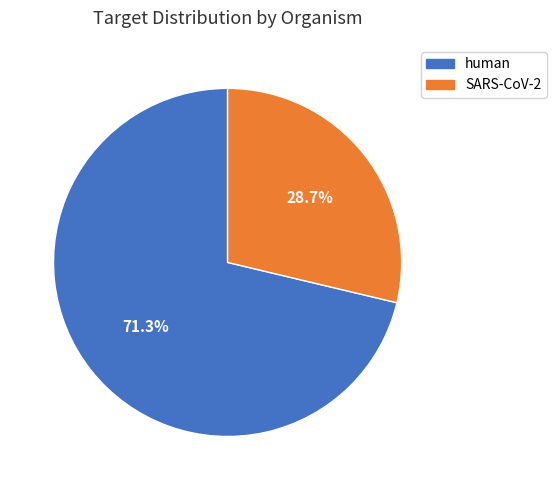

Is it true that human is 71% of the pie?

True